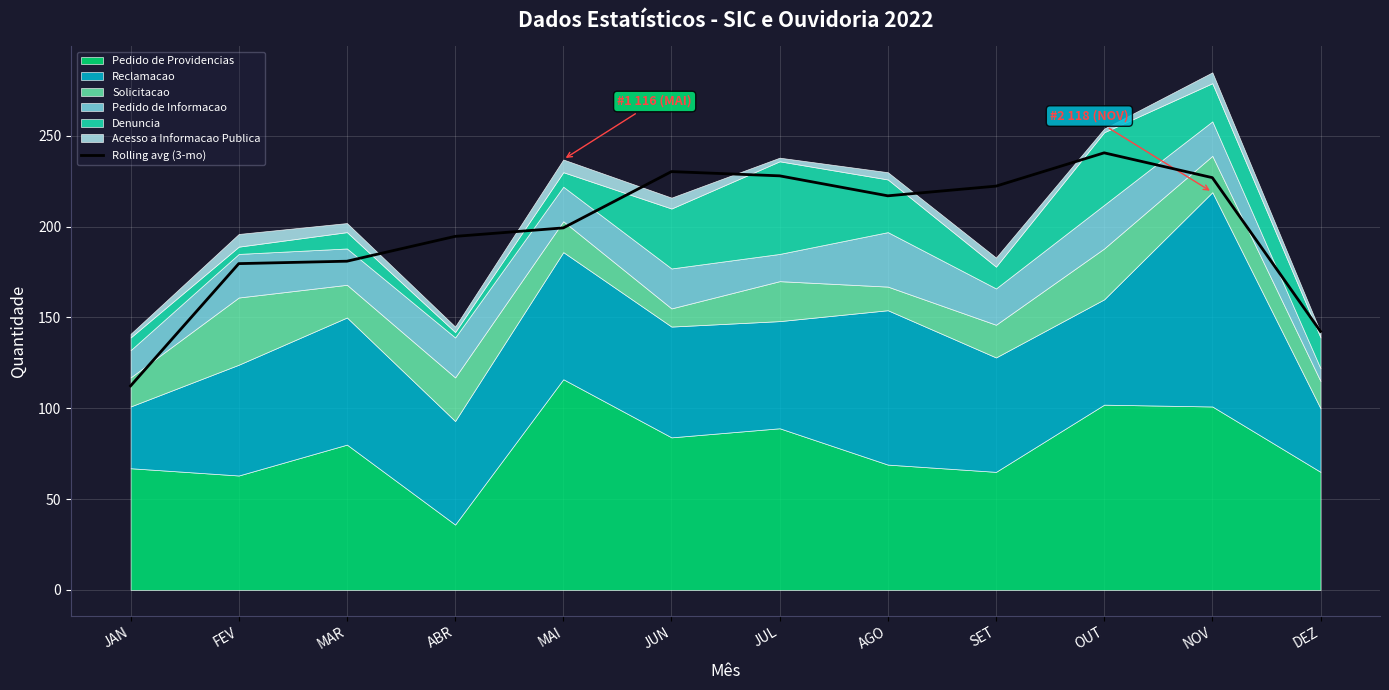

Reading left to right, what are all the values shown in this chart?

112.3	179.7	181.0	194.7	199.3	230.3	228.0	217.0	222.3	240.7	227.0	142.3